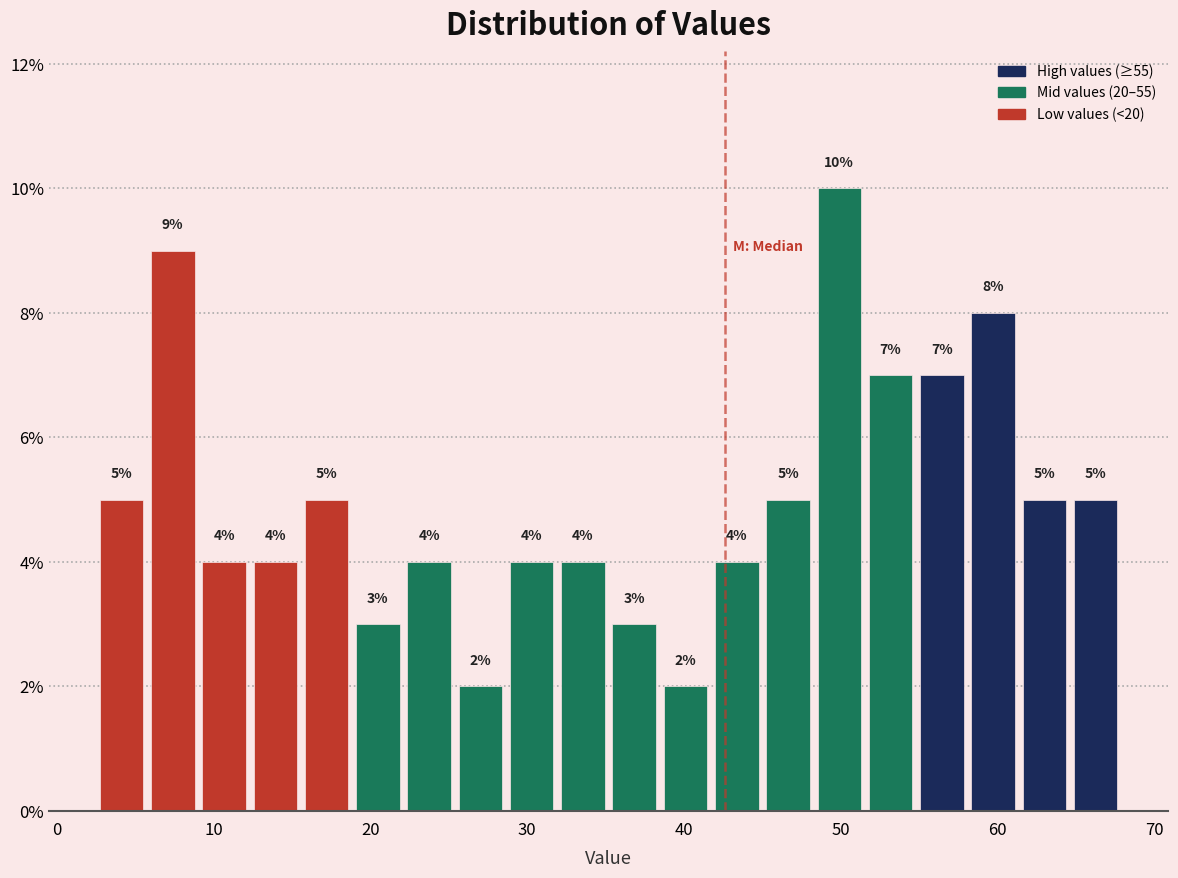

Read against the x-axis, roughly where is the centre of the tallest bar?

50